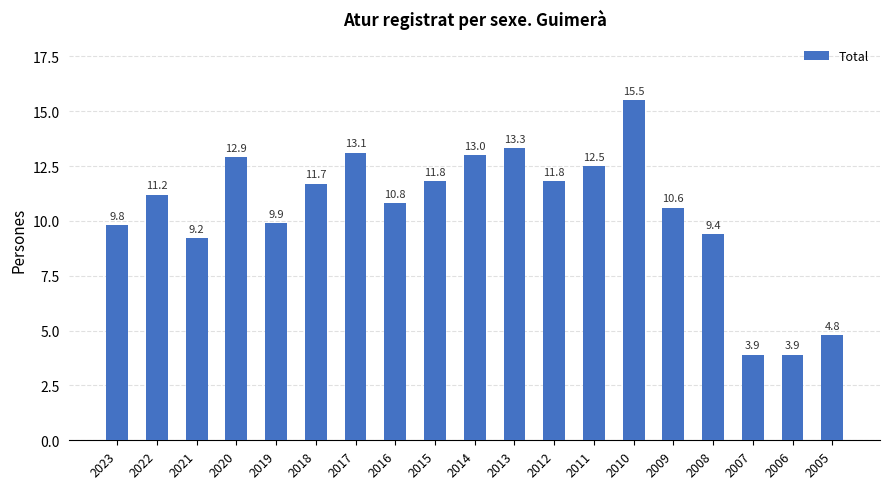

At which category does the chart reach its peak across all series?

2010